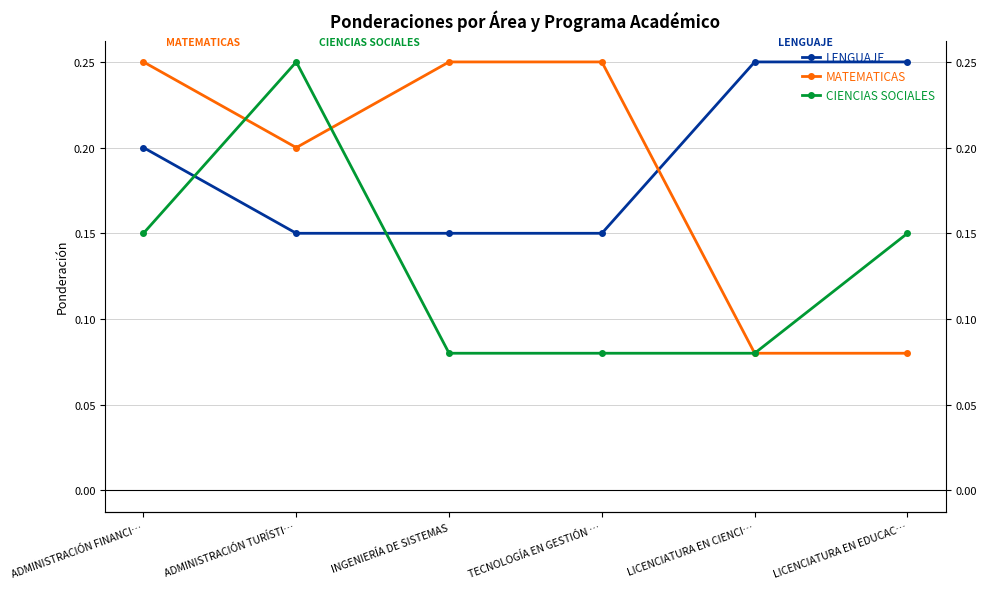

What is the sum of the CIENCIAS SOCIALES values at LICENCIATURA EN EDUCAC… and LICENCIATURA EN CIENCI…?

0.2